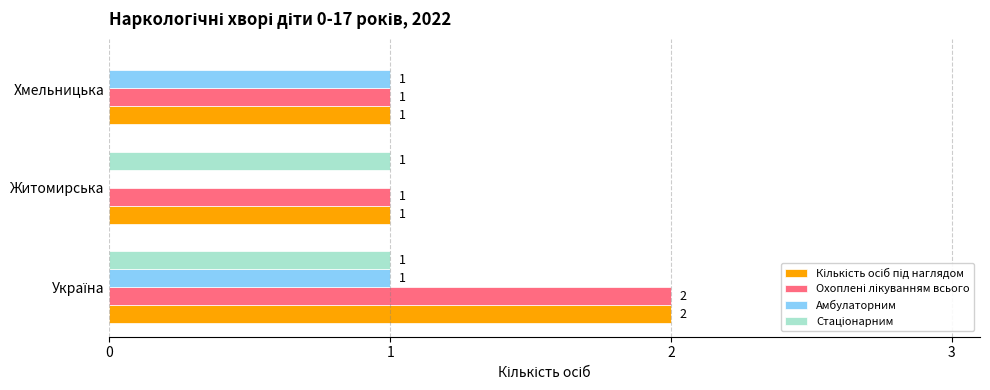

At which label is Амбулаторним closest to 0?

Житомирська